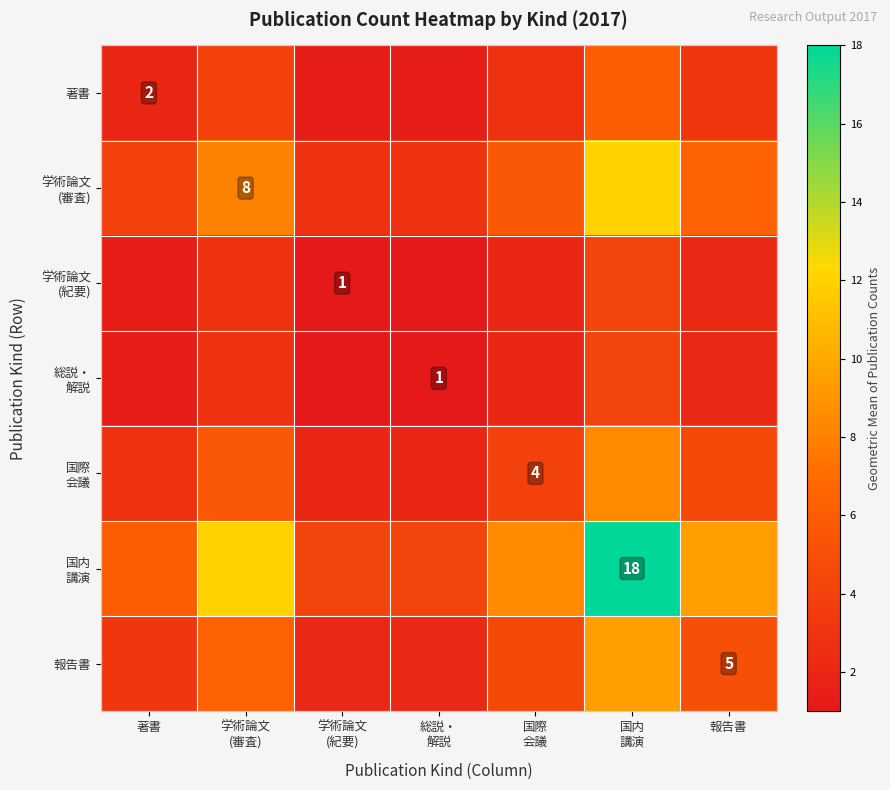

What is the minimum value shown in the chart?

1.0